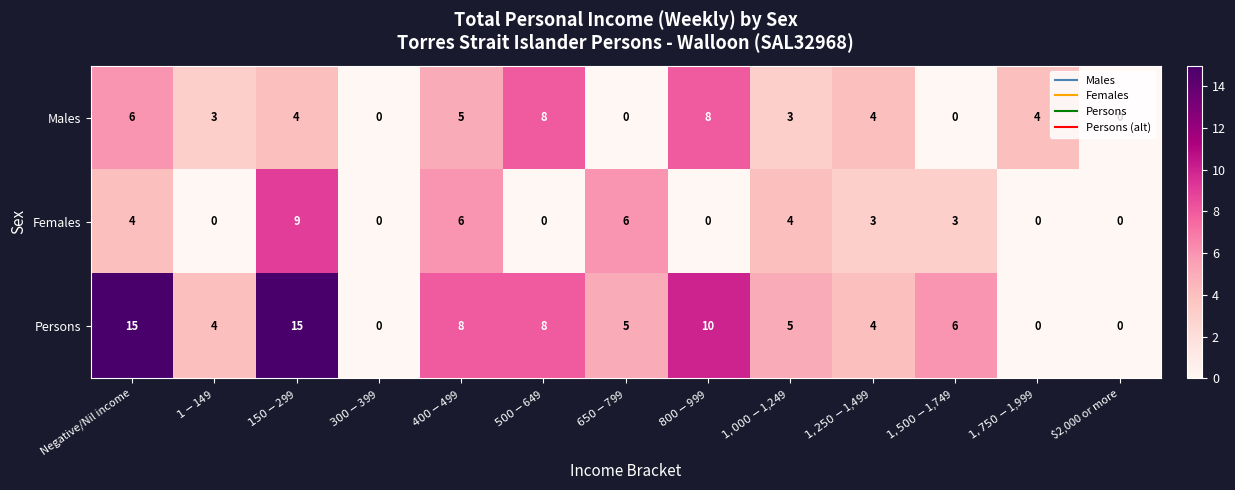

What is the maximum value for Males?

8